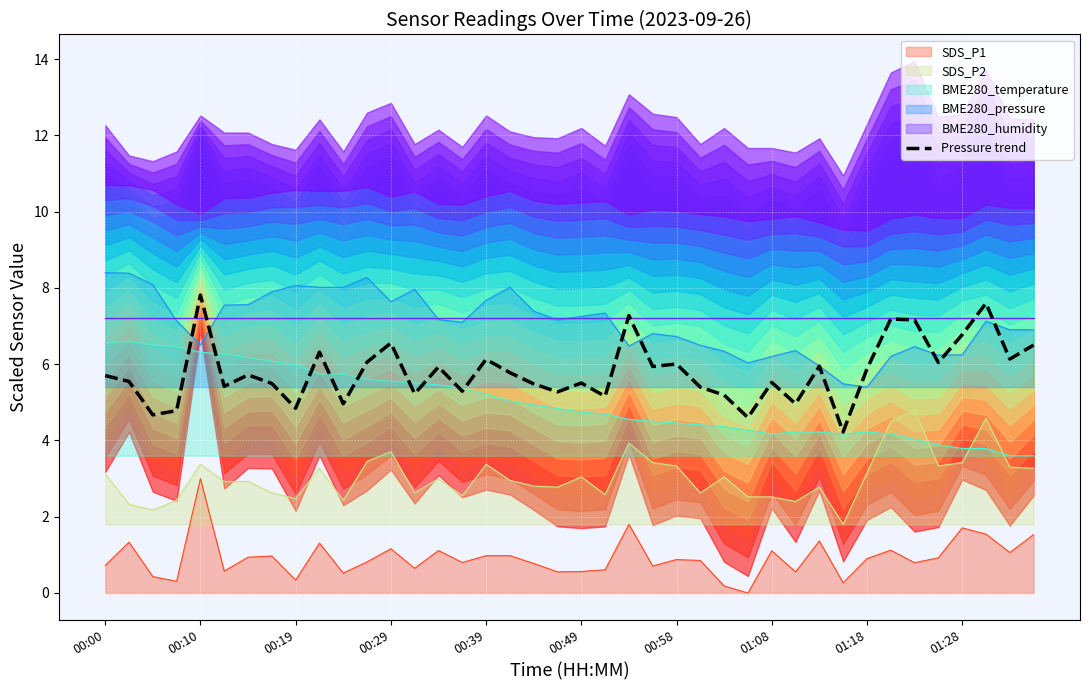

True or false: SDS_P2 and Pressure trend intersect in this chart.

False